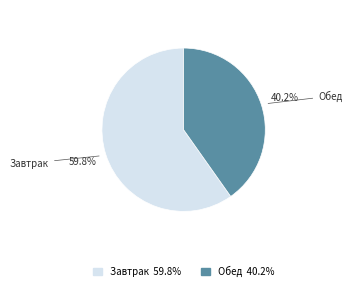

To the nearest percent, what is the difference between the largest and smallest slice percentages?

20%